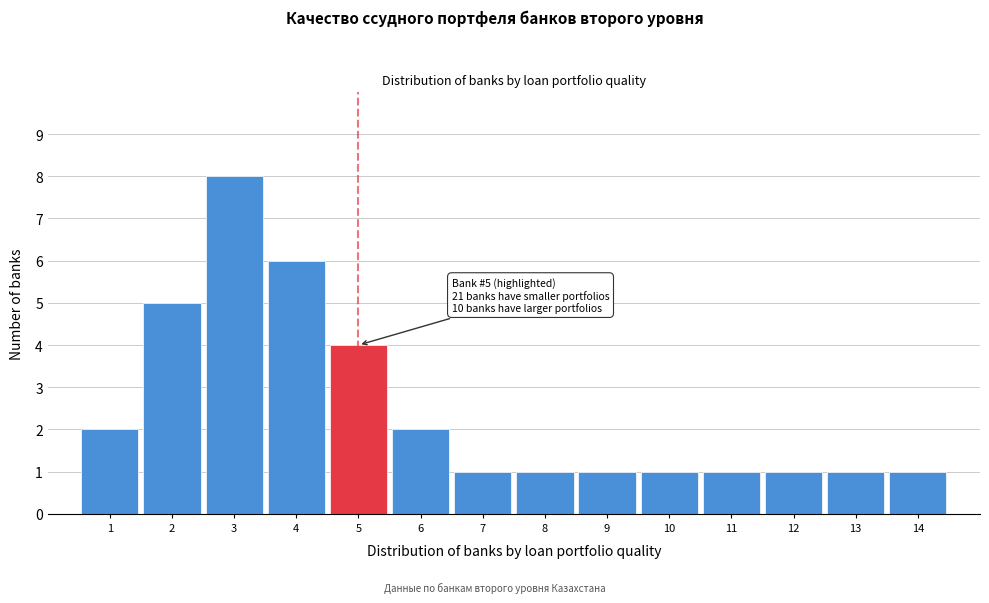

Reading left to right, what are all the values shown in this chart?

2	5	8	6	4	2	1	1	1	1	1	1	1	1